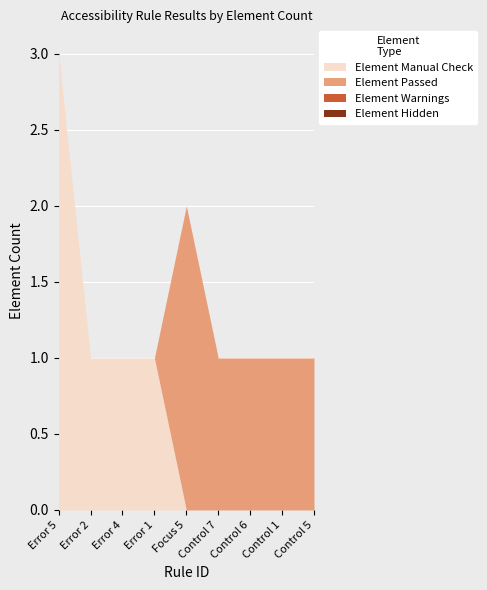

True or false: Element Manual Check has more than 1 points higher than both neighbors.

False